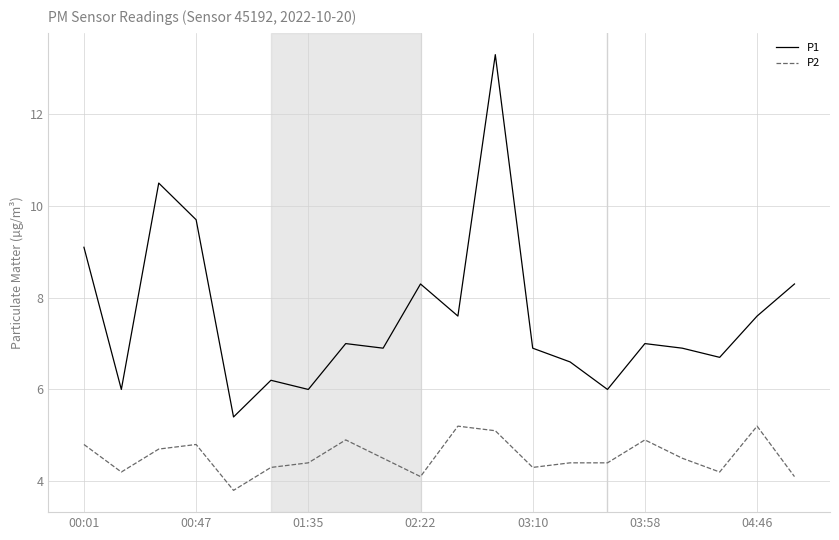

Which series has the largest range (max minus min)?

P1